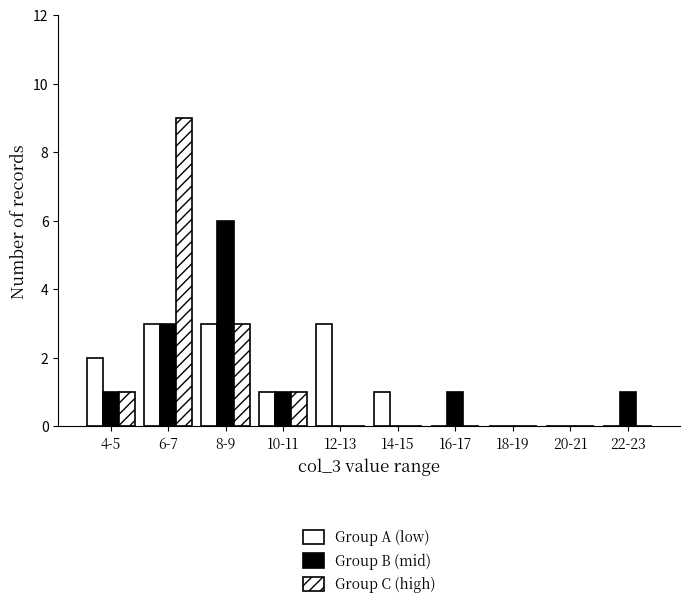

Are the bars grouped side by side (vs. stacked)?

Yes